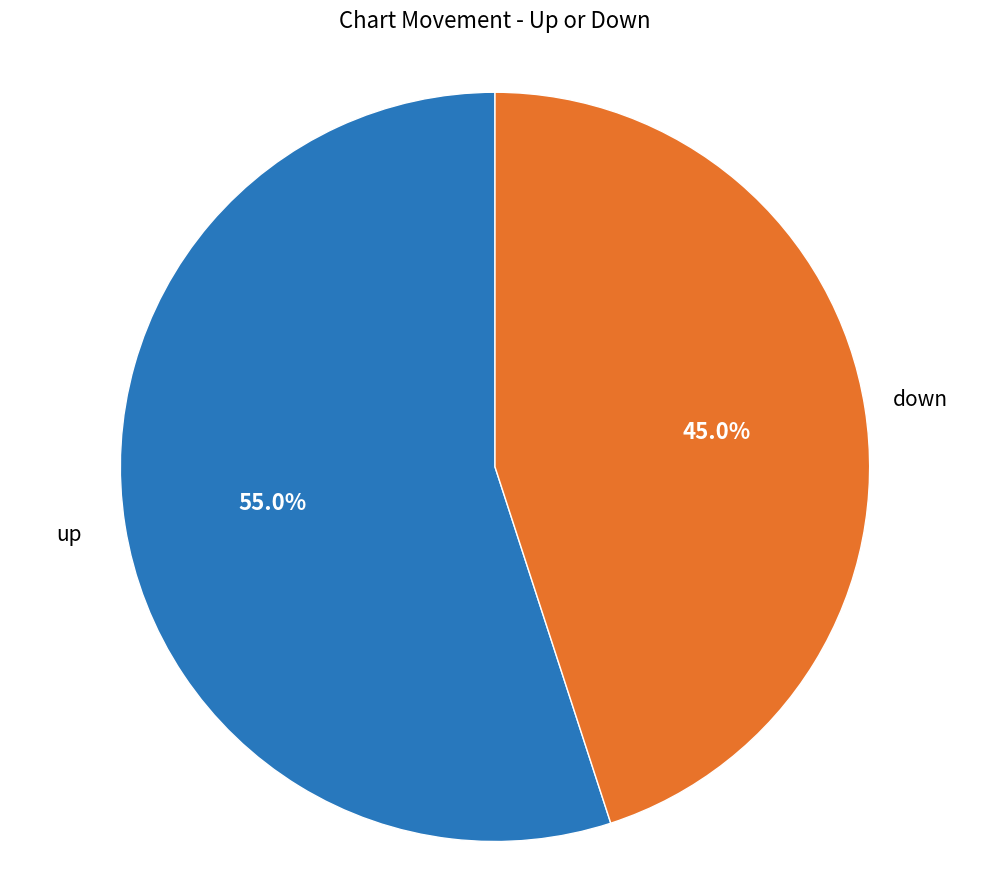

To the nearest percent, what is the average slice percentage?

50%